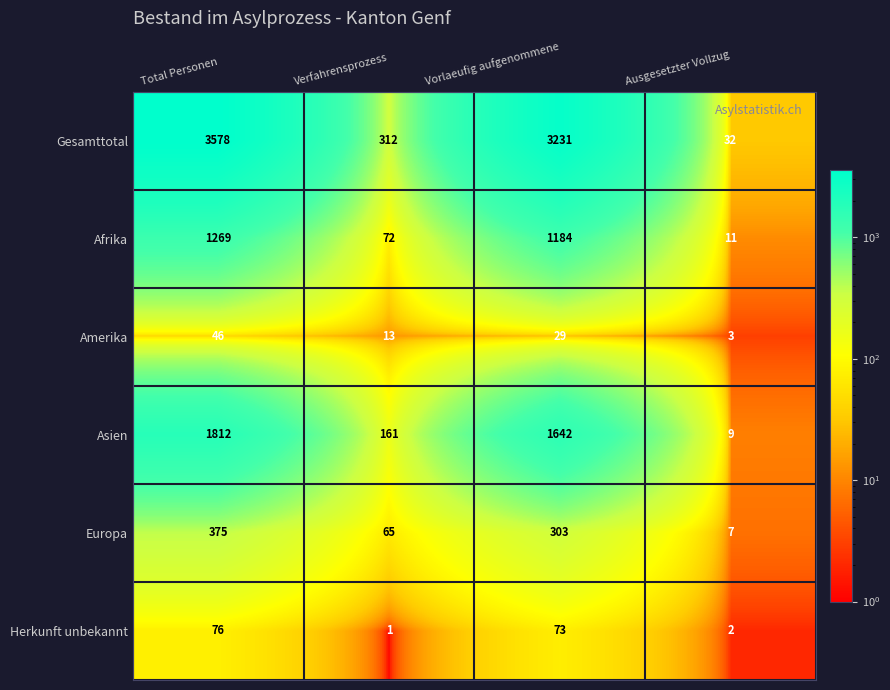

Reading right to left, list all the values displayed in this chart.

Gesamttotal: Ausgesetzter Vollzug=32	Vorlaeufig aufgenommene=3231	Verfahrensprozess=312	Total Personen=3578
Afrika: Ausgesetzter Vollzug=11	Vorlaeufig aufgenommene=1184	Verfahrensprozess=72	Total Personen=1269
Amerika: Ausgesetzter Vollzug=3	Vorlaeufig aufgenommene=29	Verfahrensprozess=13	Total Personen=46
Asien: Ausgesetzter Vollzug=9	Vorlaeufig aufgenommene=1642	Verfahrensprozess=161	Total Personen=1812
Europa: Ausgesetzter Vollzug=7	Vorlaeufig aufgenommene=303	Verfahrensprozess=65	Total Personen=375
Herkunft unbekannt: Ausgesetzter Vollzug=2	Vorlaeufig aufgenommene=73	Verfahrensprozess=1	Total Personen=76